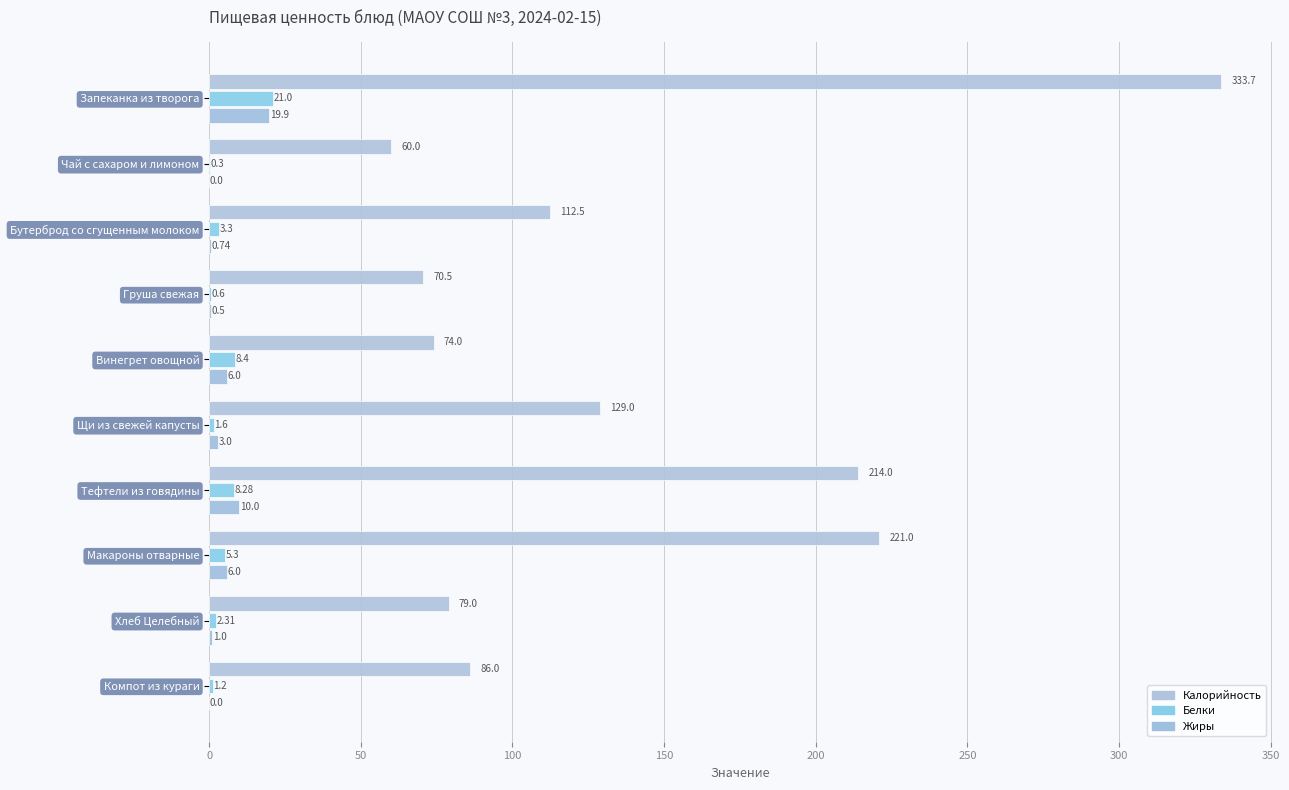

Which series has the largest range (max minus min)?

Калорийность